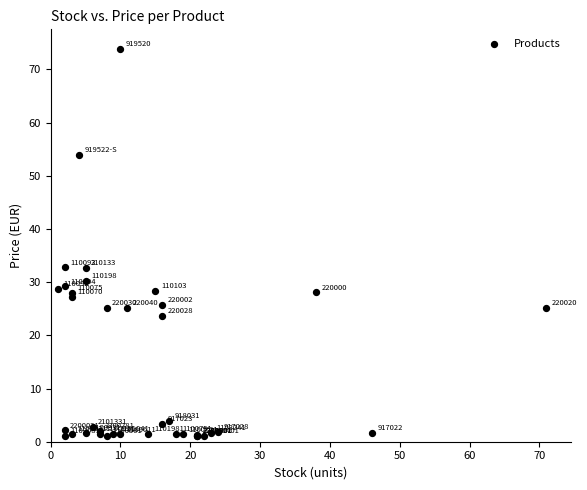

What Y value in the scatter plot is closest to 37?

32.8